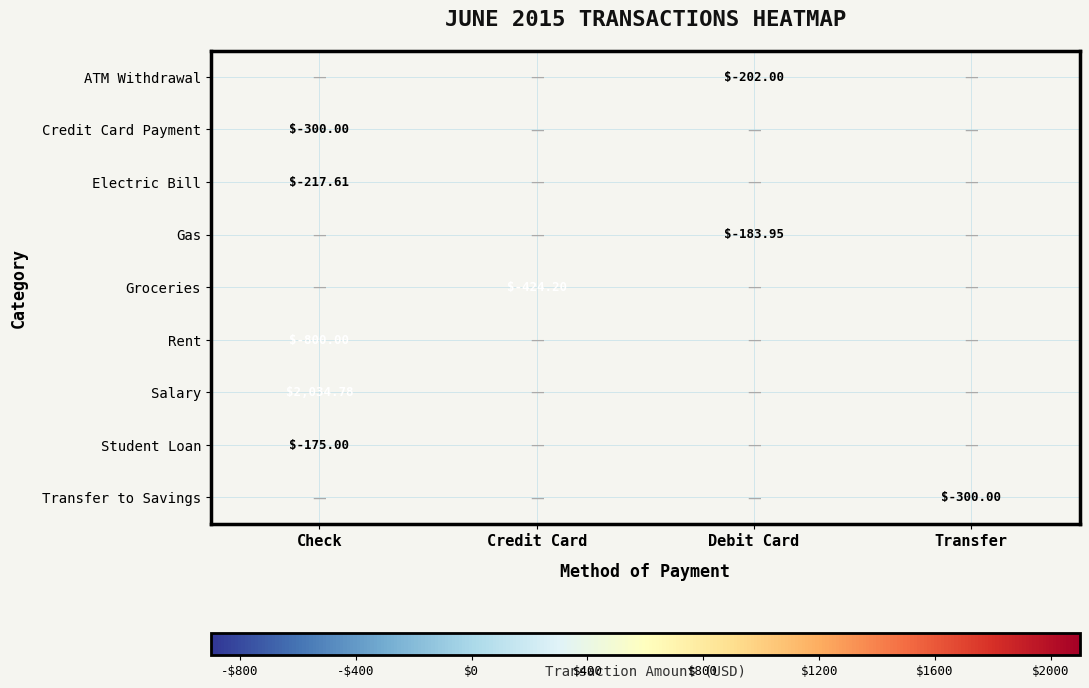

Rank the categories by Rent value from highest to lowest.

Check, Credit Card, Debit Card, Transfer